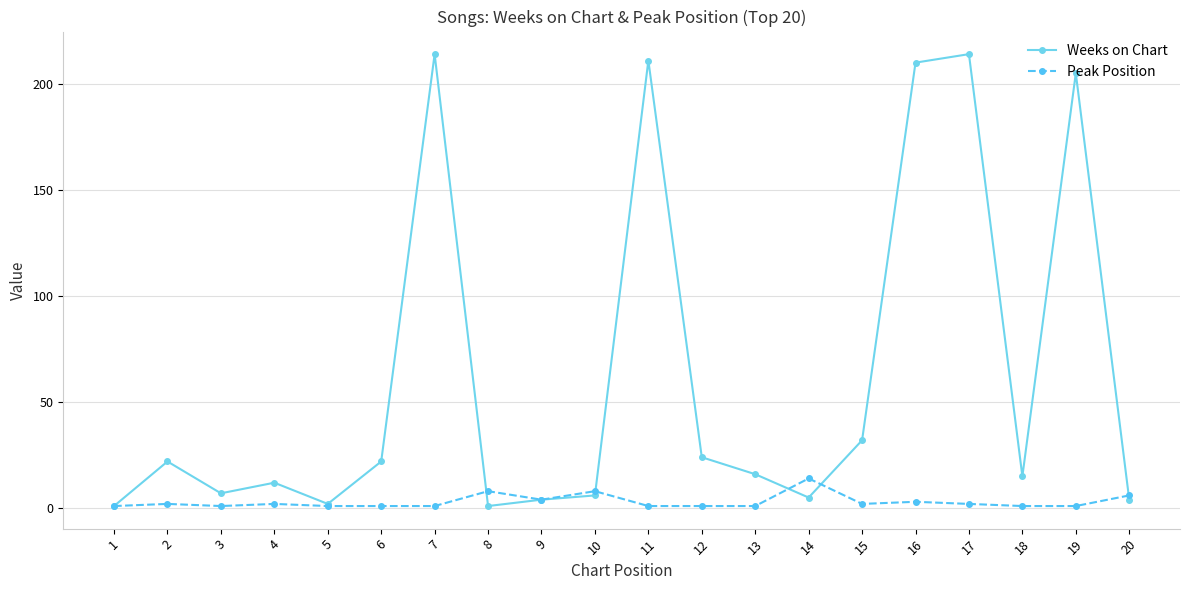

How many lines are shown in the chart?

2